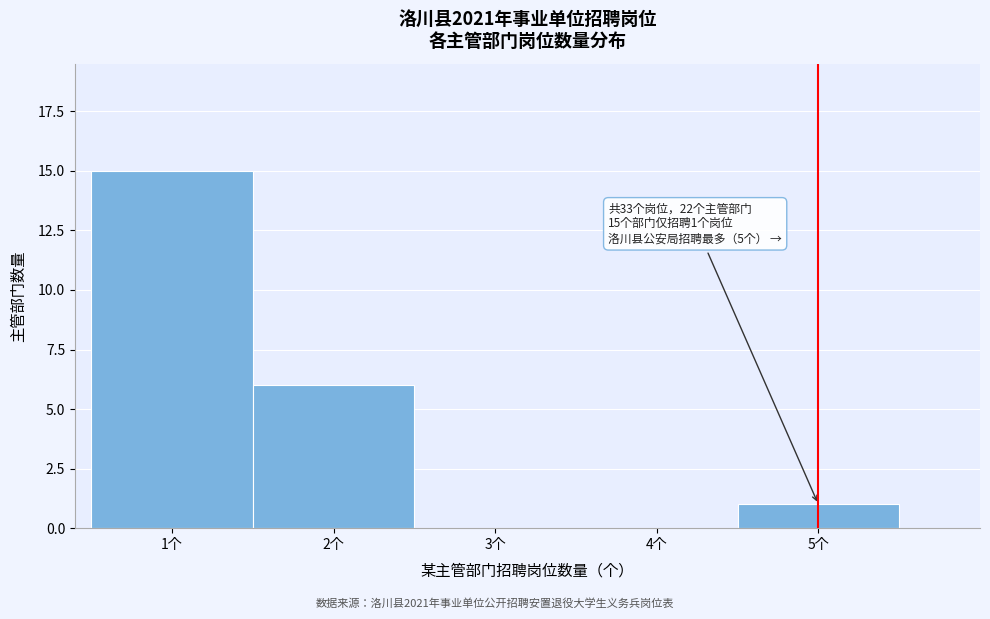

Reading left to right, what are all the values shown in this chart?

1个=15	2个=6	3个=0	4个=0	5个=1